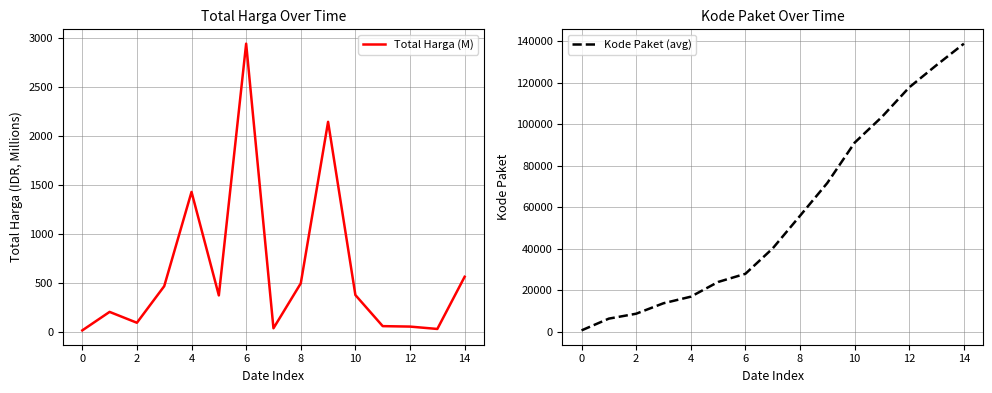

The value of Kode Paket (avg) at 12 is 117783.0. True or false?

True